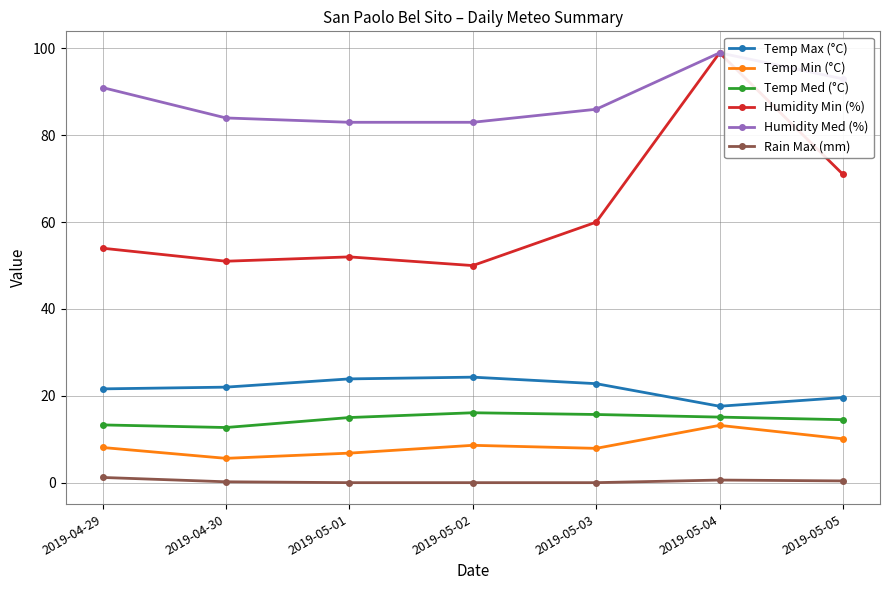

At which category does the chart reach its peak across all series?

2019-05-04